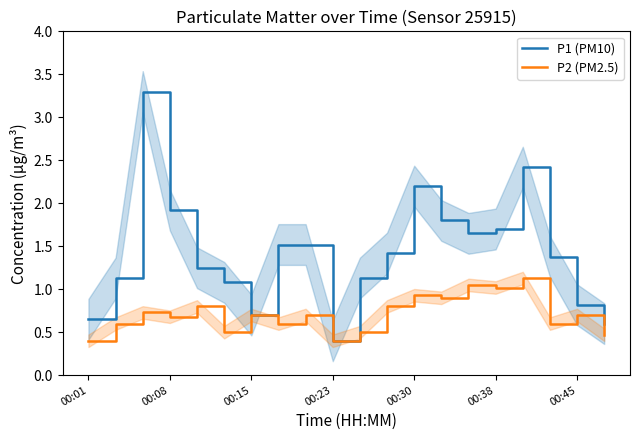

What are all the series names shown in the legend?

P1 (PM10), P2 (PM2.5)